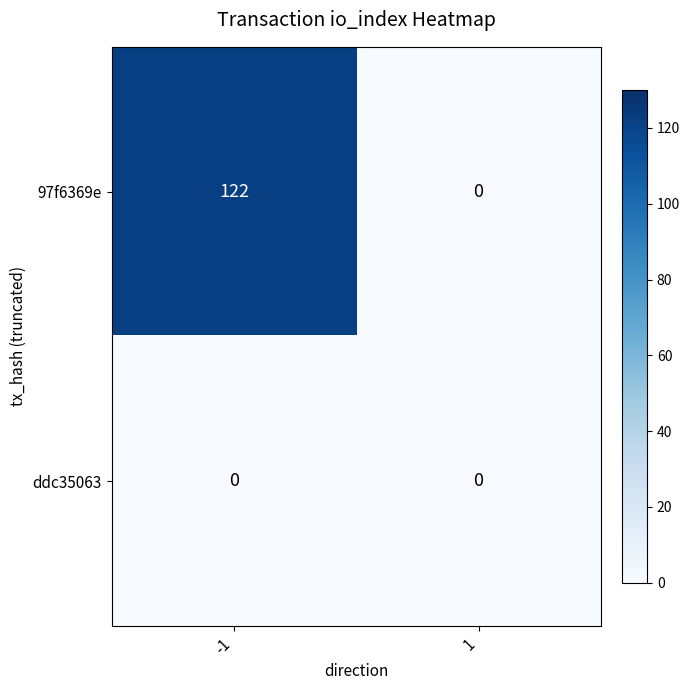

Between -1 and 1, which series saw the biggest shift?

97f6369e